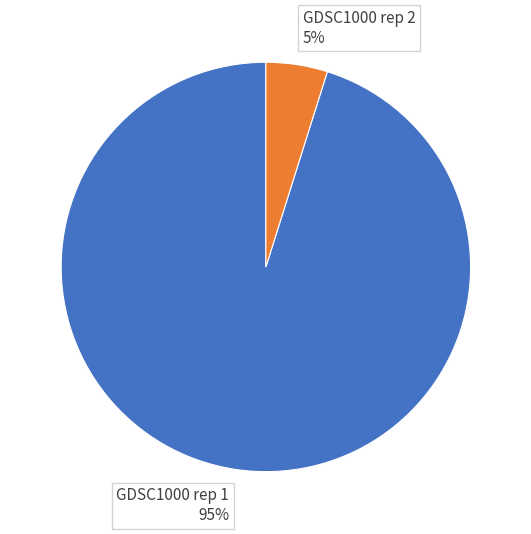

Does GDSC1000 rep 1 represent more than half of the total?

Yes